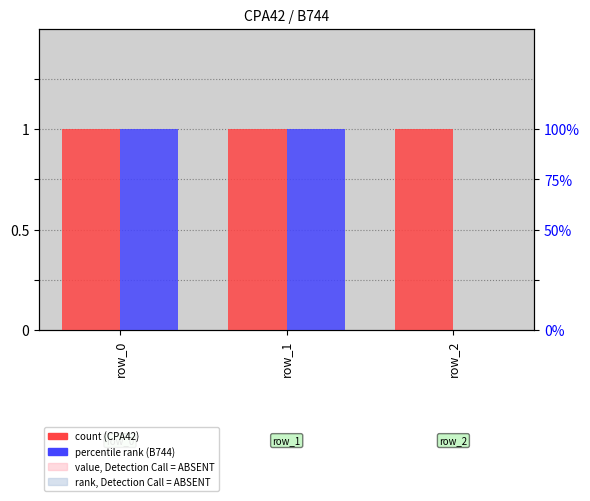

List the labels in order of B744 value, largest first.

row_0, row_1, row_2